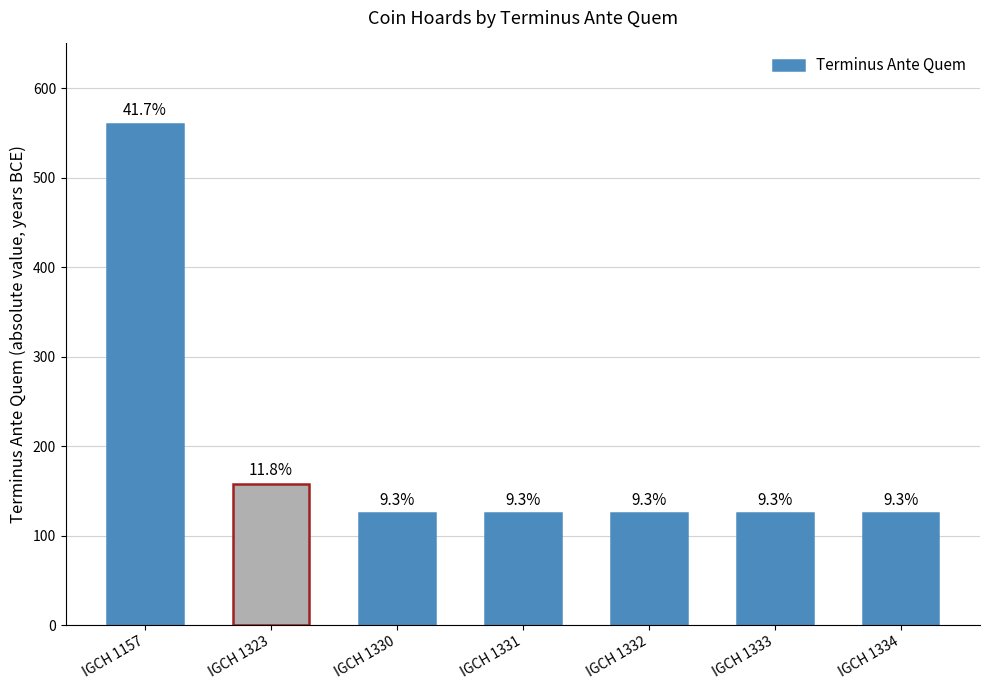

Which has a higher value, IGCH 1330 or IGCH 1157?

IGCH 1157